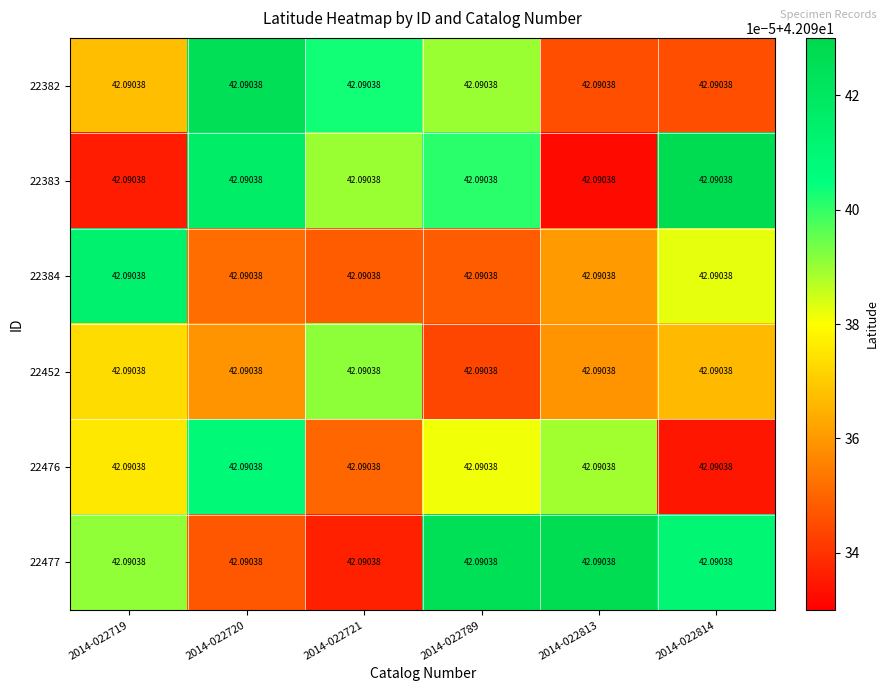

Reading right to left, transcribe all the data shown in this chart.

22382: 2014-022814=42.1	2014-022813=42.1	2014-022789=42.1	2014-022721=42.1	2014-022720=42.1	2014-022719=42.1
22383: 2014-022814=42.1	2014-022813=42.1	2014-022789=42.1	2014-022721=42.1	2014-022720=42.1	2014-022719=42.1
22384: 2014-022814=42.1	2014-022813=42.1	2014-022789=42.1	2014-022721=42.1	2014-022720=42.1	2014-022719=42.1
22452: 2014-022814=42.1	2014-022813=42.1	2014-022789=42.1	2014-022721=42.1	2014-022720=42.1	2014-022719=42.1
22476: 2014-022814=42.1	2014-022813=42.1	2014-022789=42.1	2014-022721=42.1	2014-022720=42.1	2014-022719=42.1
22477: 2014-022814=42.1	2014-022813=42.1	2014-022789=42.1	2014-022721=42.1	2014-022720=42.1	2014-022719=42.1